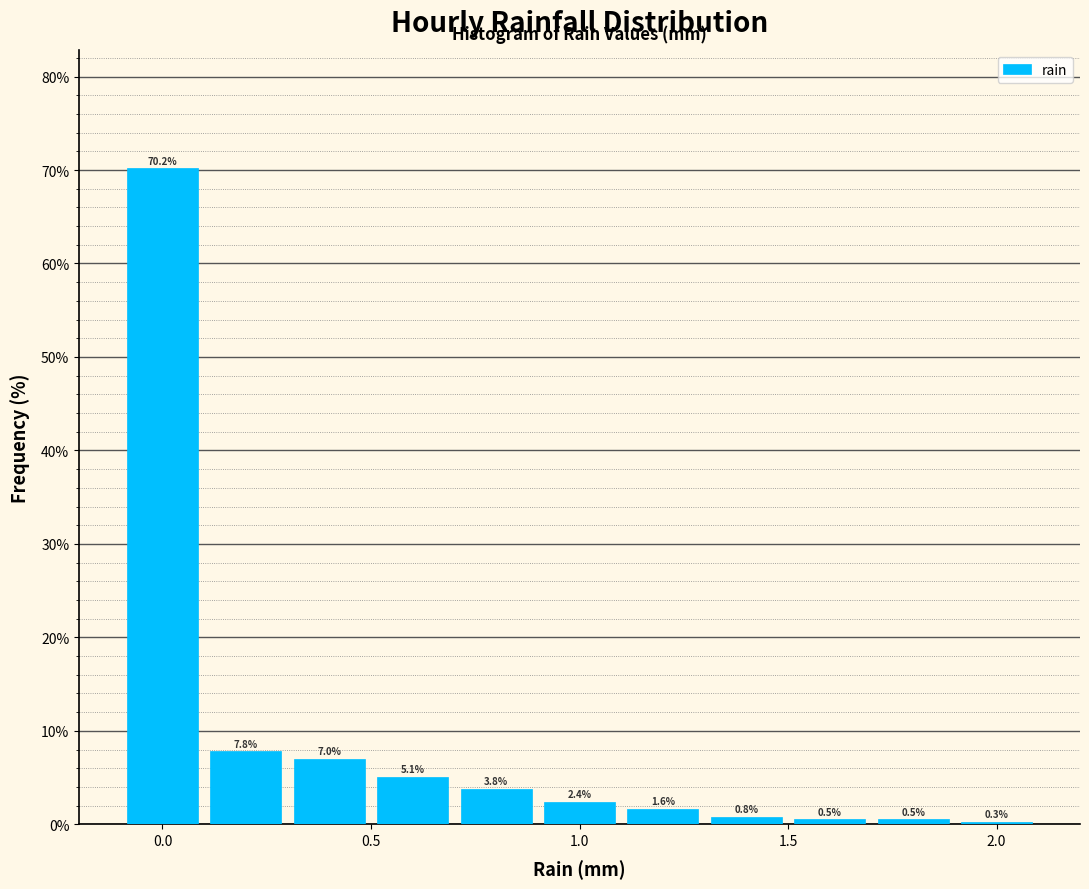

Over which range of the x-axis is the bar tallest?

-0.1 to 0.1